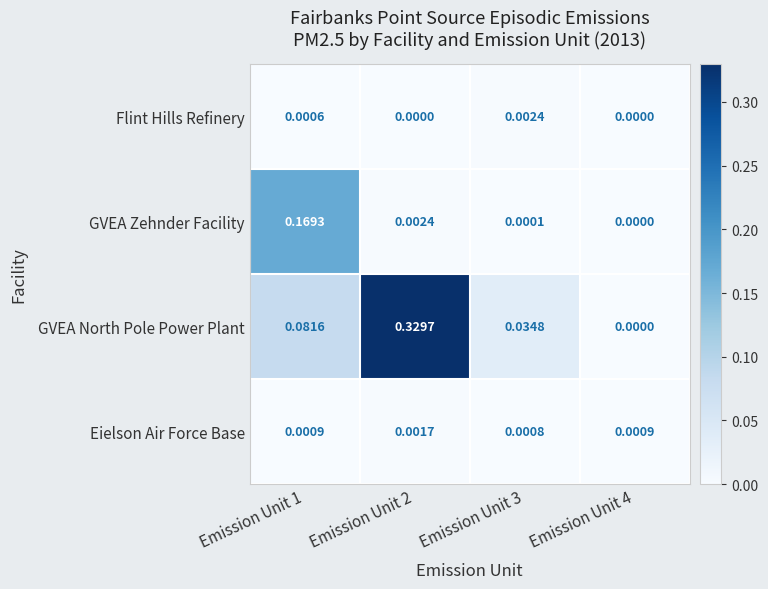

List the series in order of their peak value, highest first.

GVEA North Pole Power Plant, GVEA Zehnder Facility, Flint Hills Refinery, Eielson Air Force Base